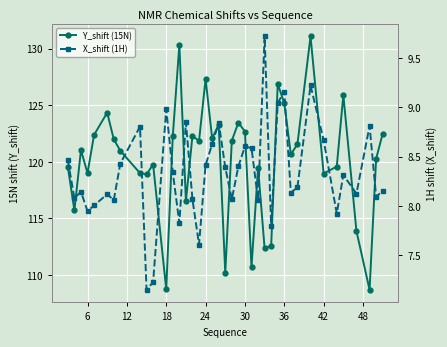

What is the value of the X_shift (1H) point at the 33rd from the left?

9.2